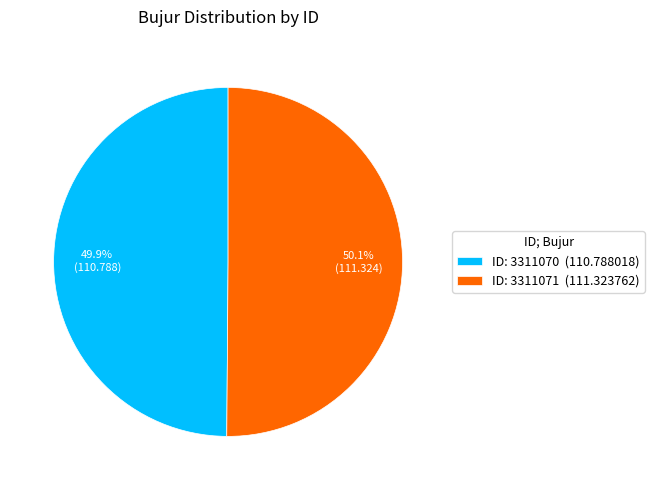

How many segments does this pie chart have?

2